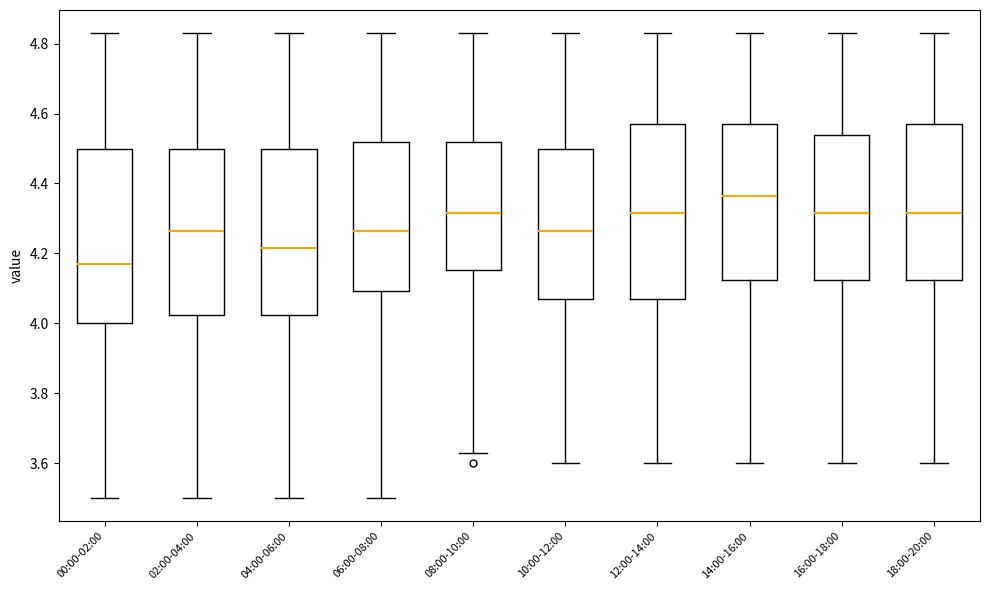

Which box has the lowest median line?

00:00-02:00